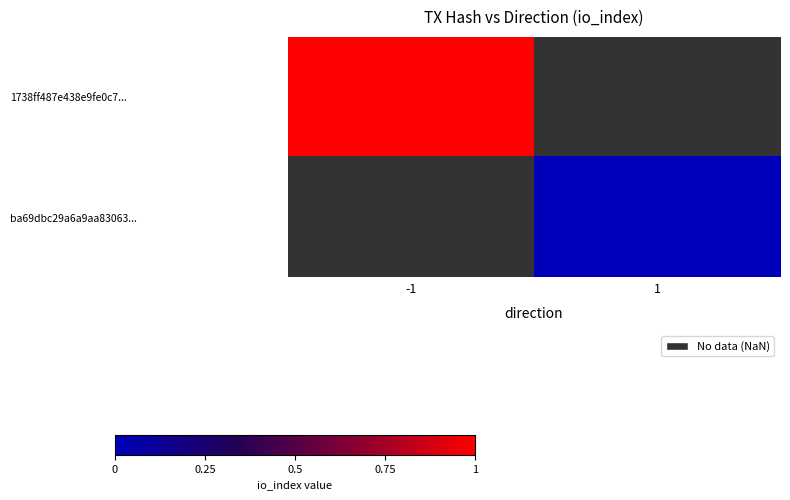

At how many categories does at least one series exceed 0?

1